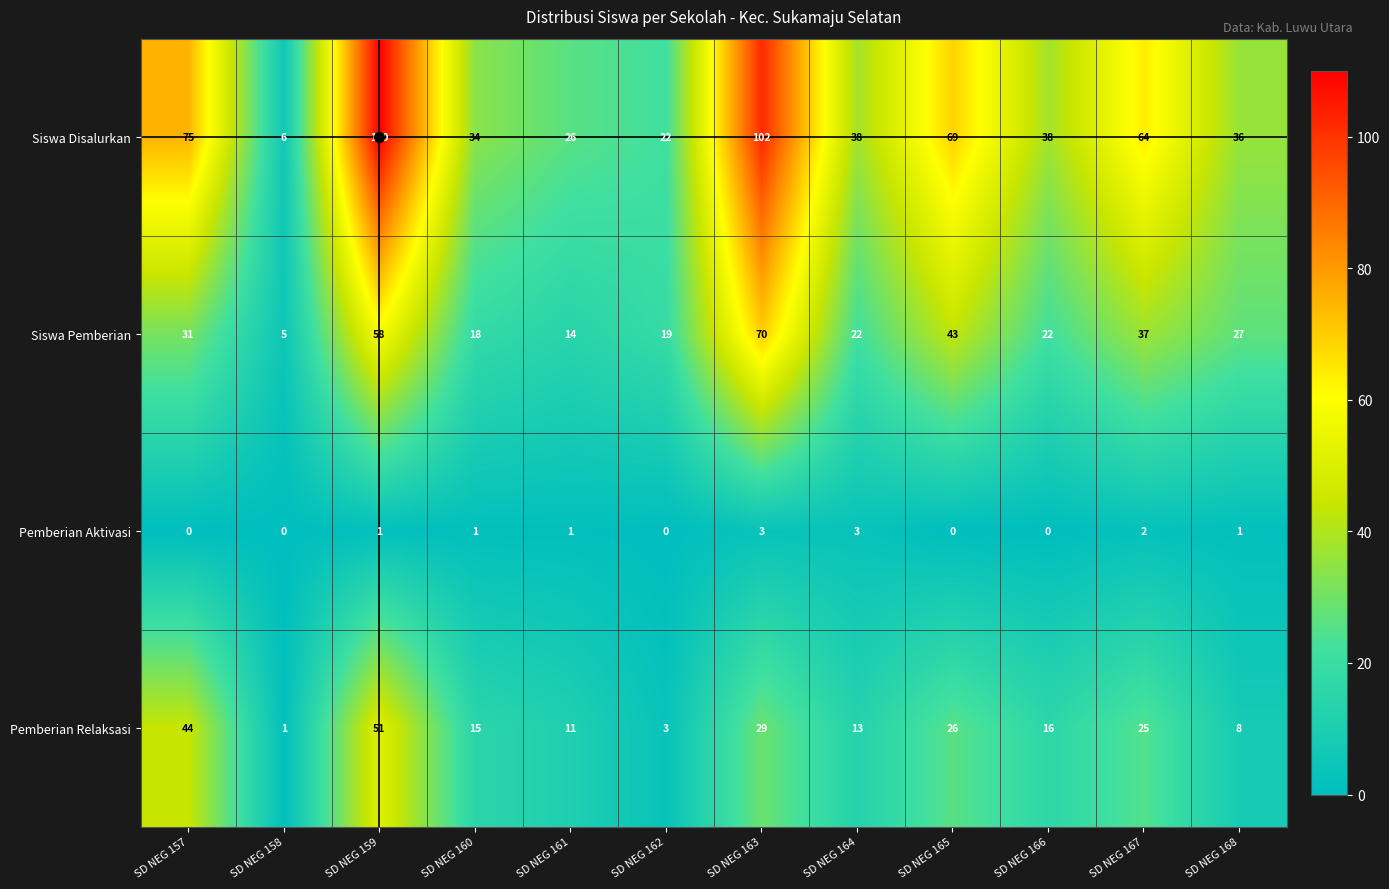

How many series are shown in this chart?

4